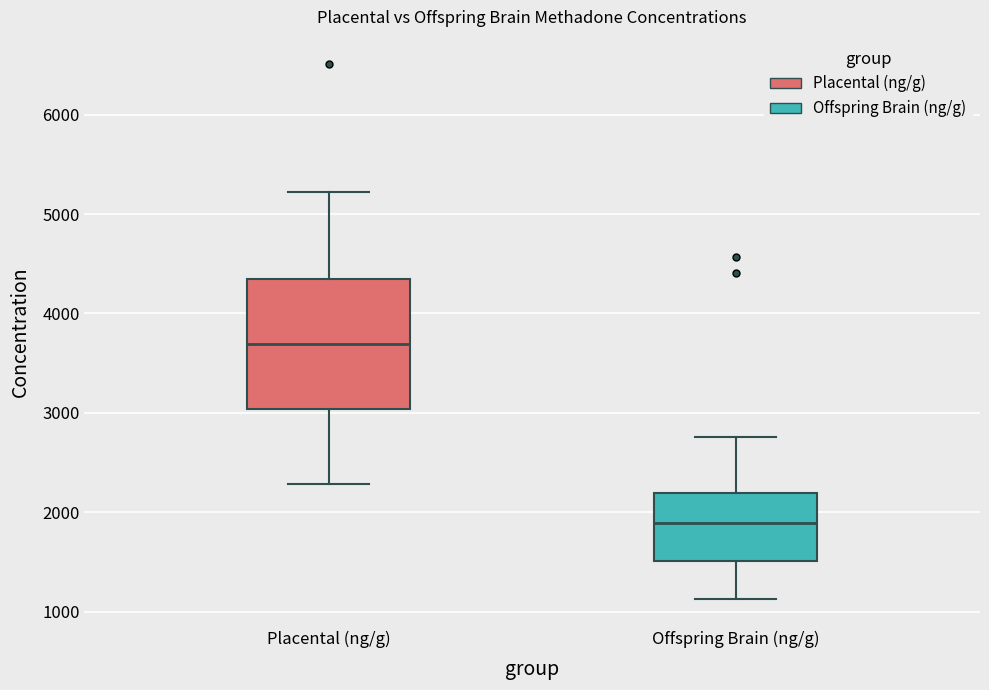

Which box's median line is the highest?

Placental (ng/g)